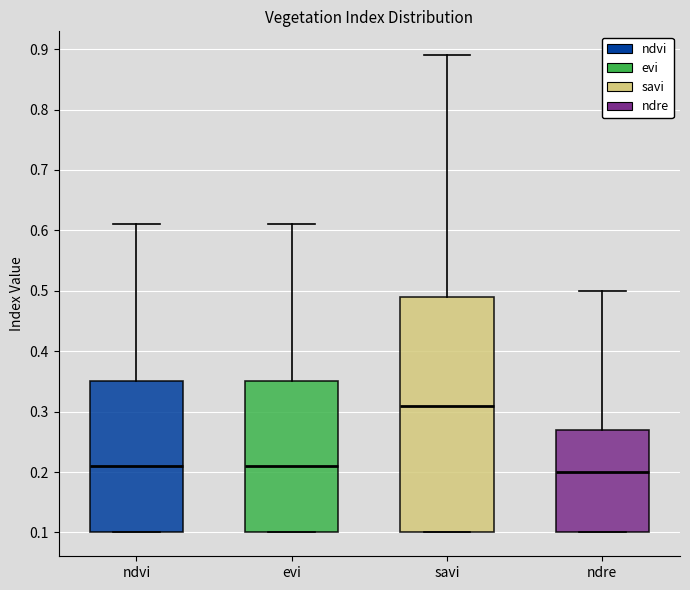

Comparing the boxes themselves (not the whiskers), which one is the tallest?

savi